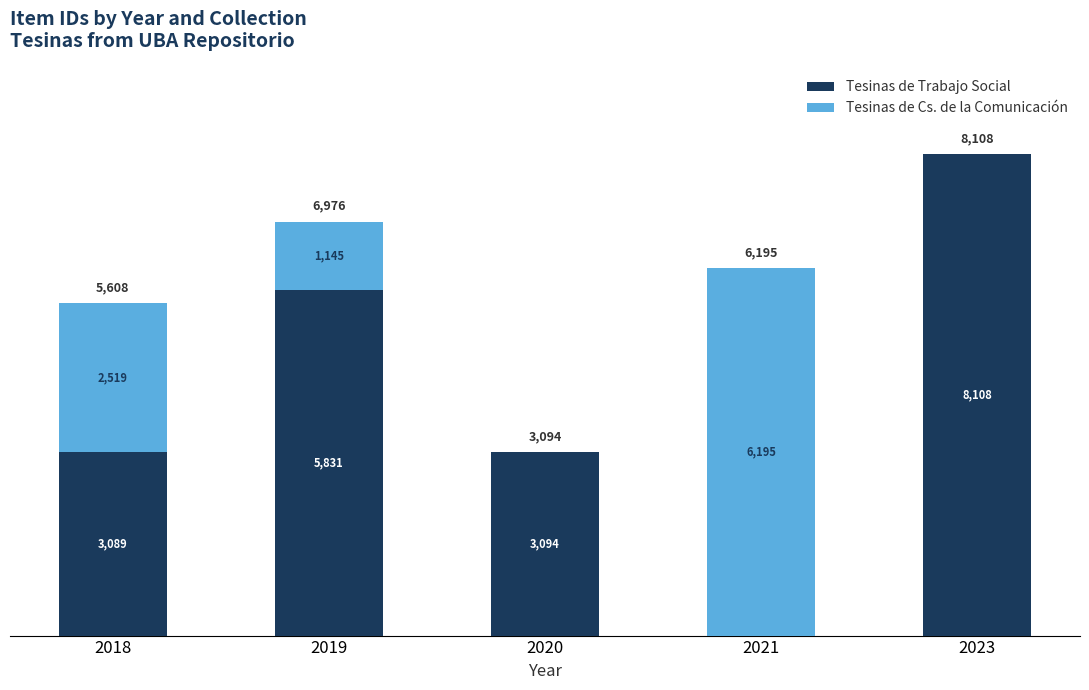

Count the number of categories in the chart.

5